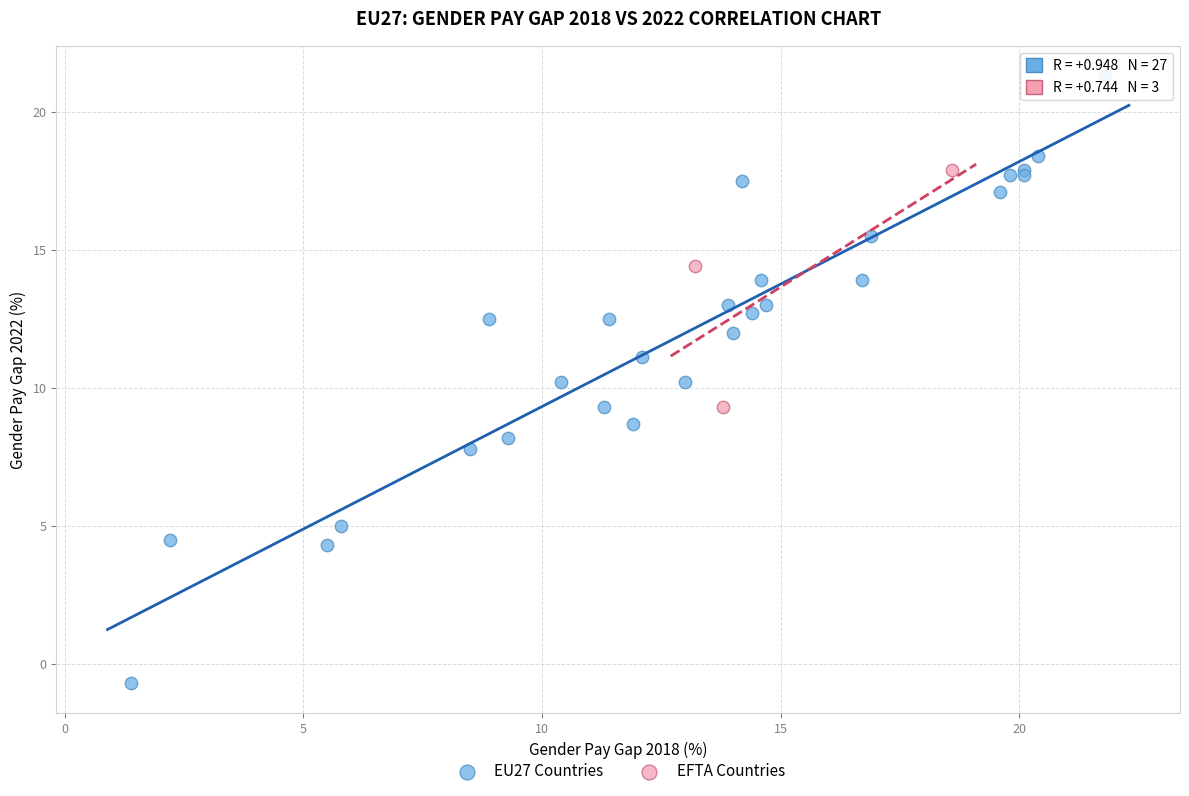

Which series contains the highest Y value?

EU27 Countries